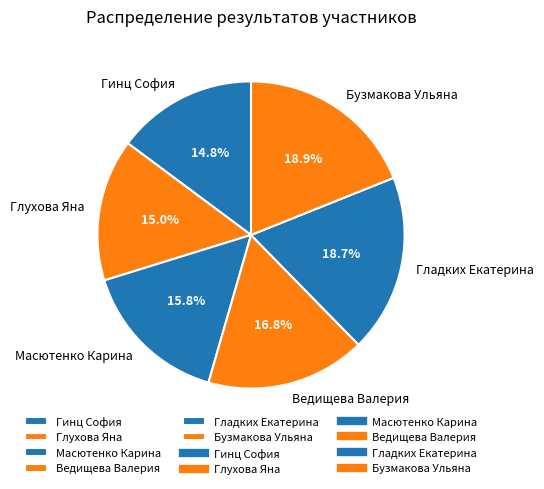

Does Бузмакова Ульяна represent more than half of the total?

No